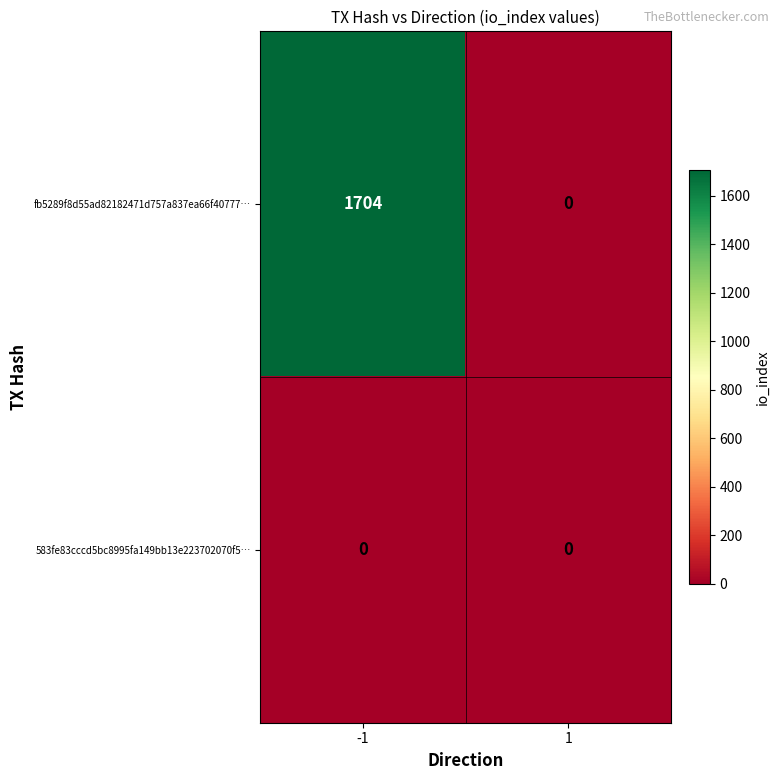

List the series in order of their overall mean, lowest first.

583fe83cccd5bc8995fa149bb13e223702070f5…, fb5289f8d55ad82182471d757a837ea66f40777…